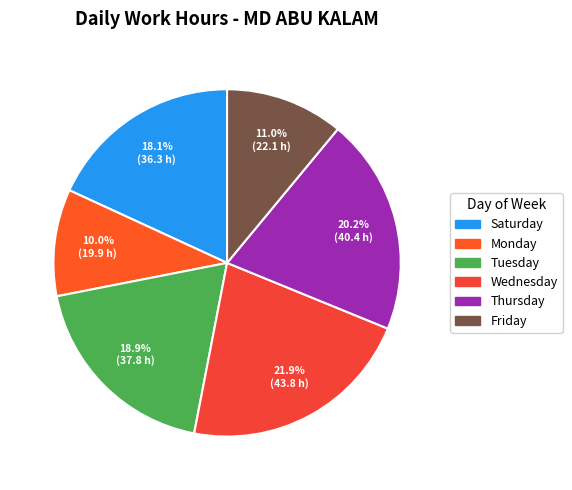

To the nearest percent, what is the average slice percentage?

17%